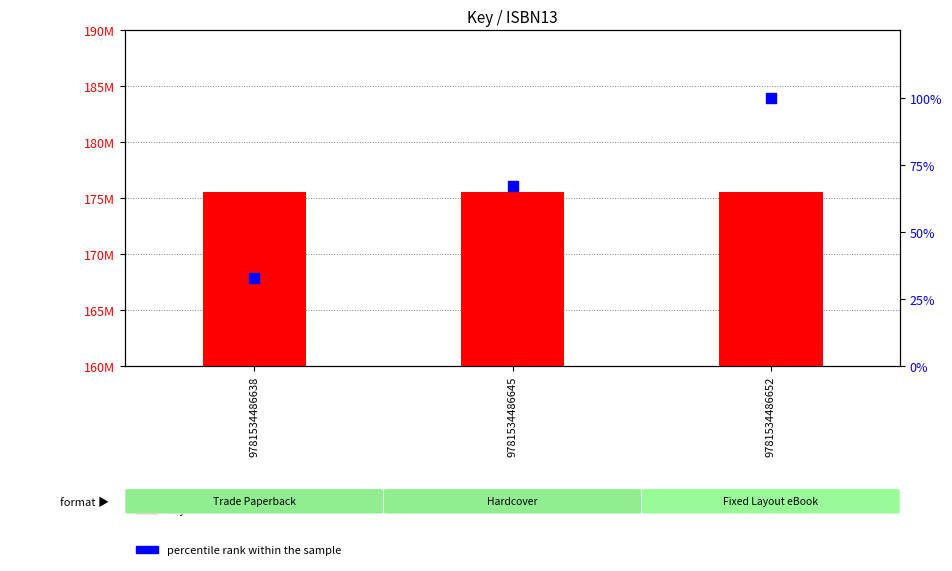

Which series has the largest total across all categories?

Key